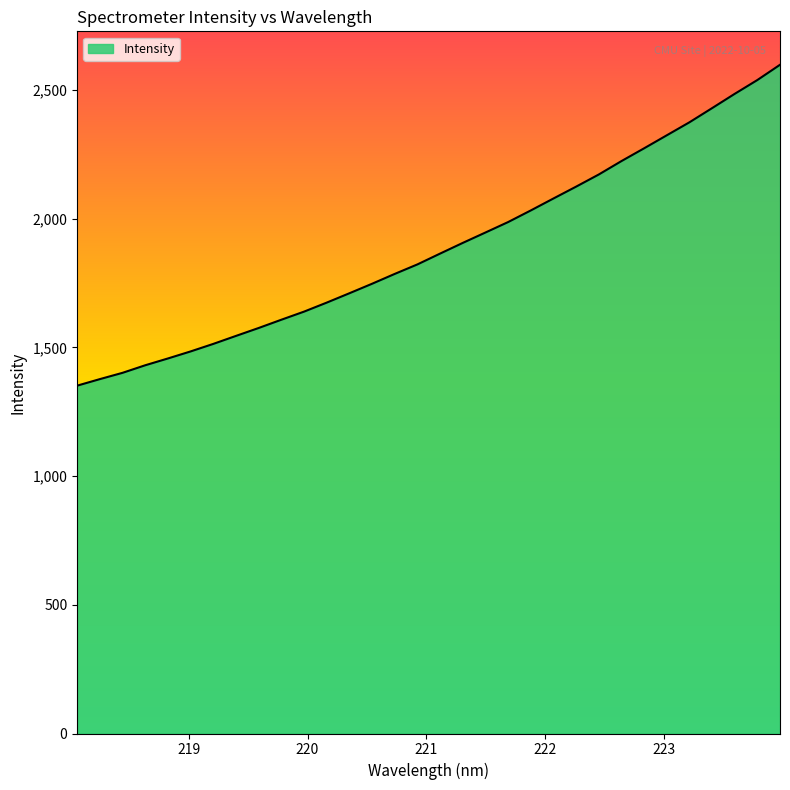

What is the maximum value shown in the chart?

2598.5